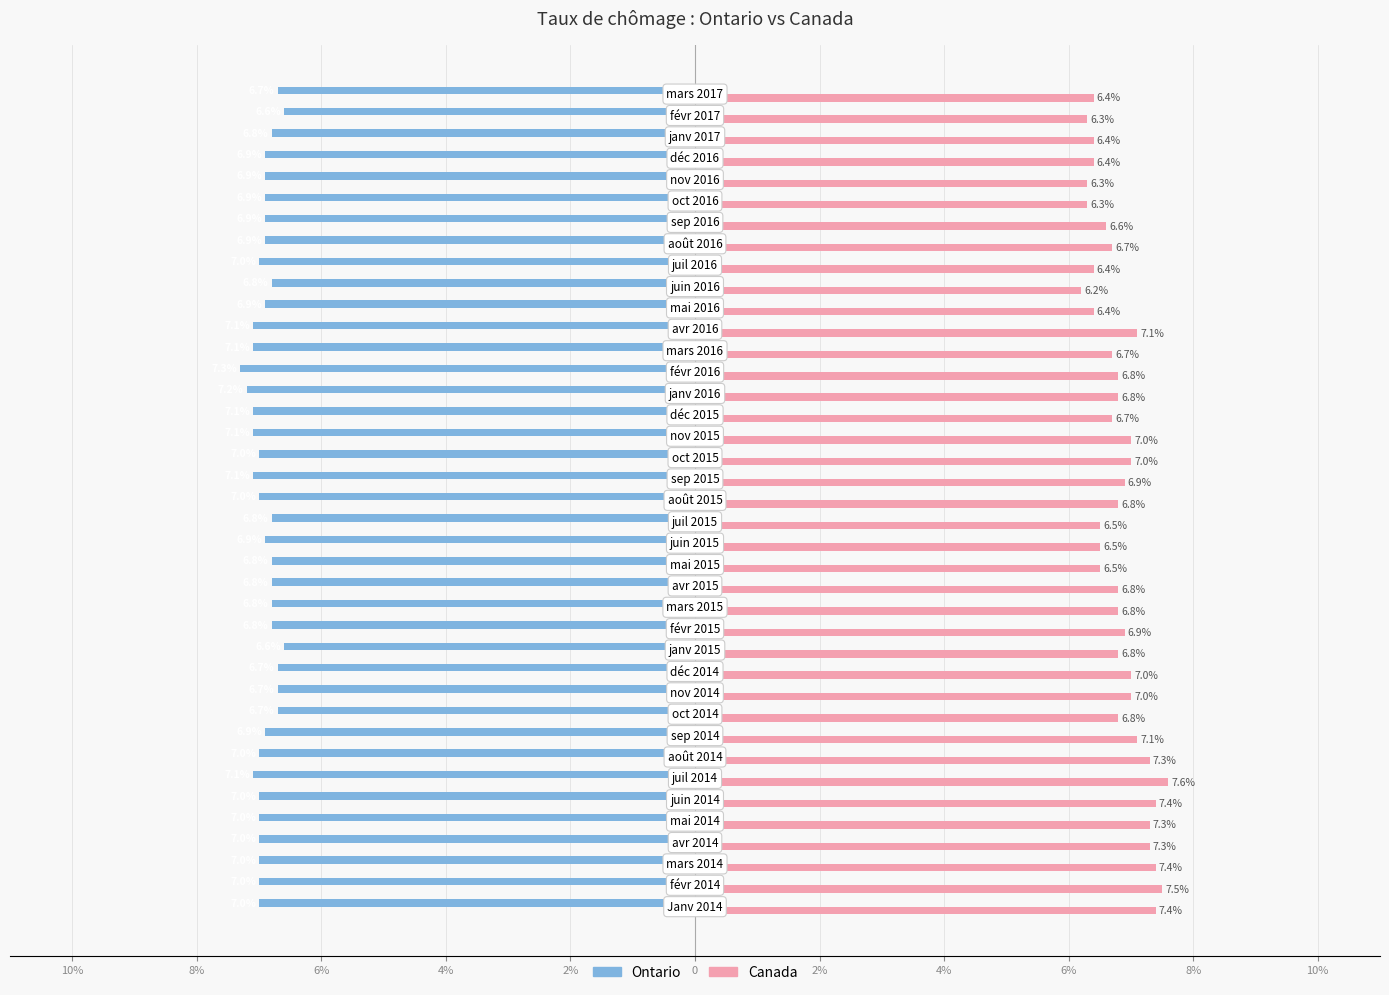

What are all the series names shown in the legend?

Ontario, Canada